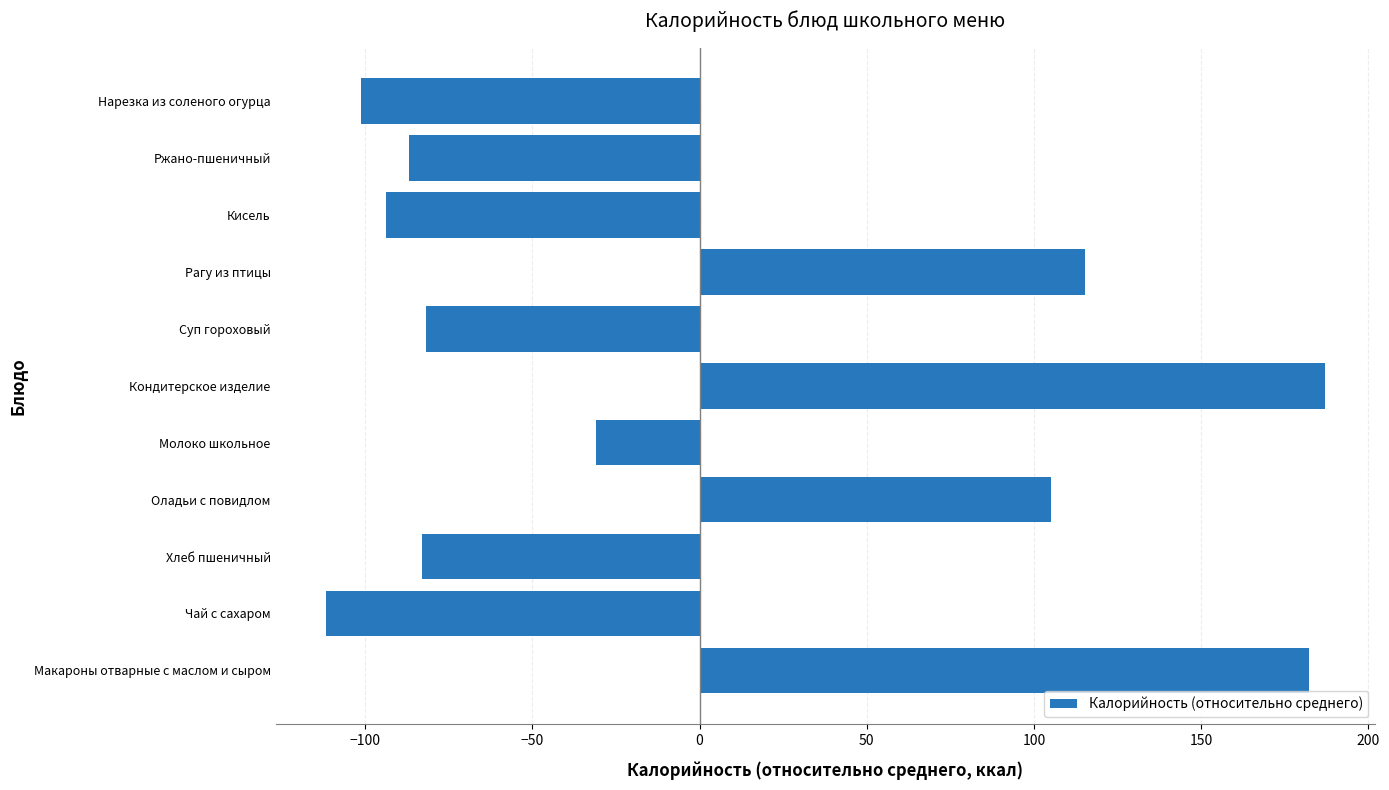

Are the bars grouped side by side (vs. stacked)?

No